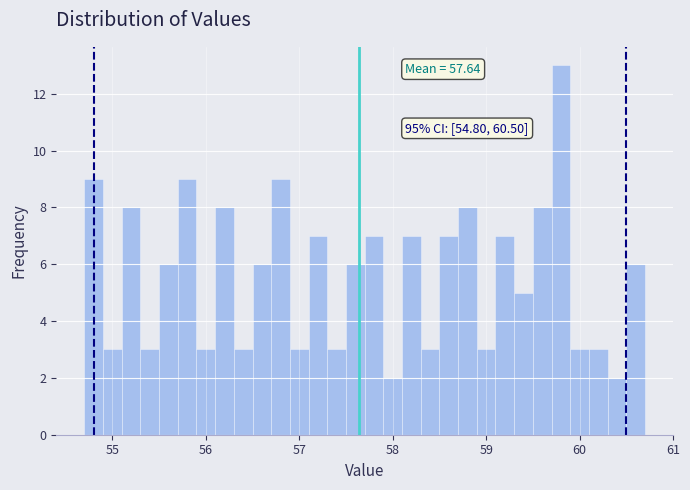

Read against the x-axis, roughly where is the centre of the tallest bar?

59.8